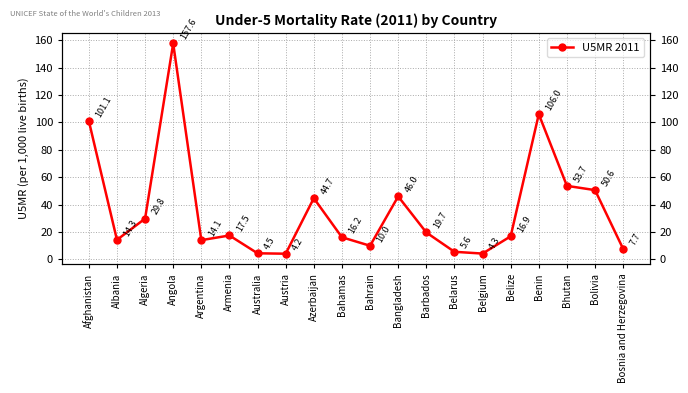

How many series are shown in this chart?

1